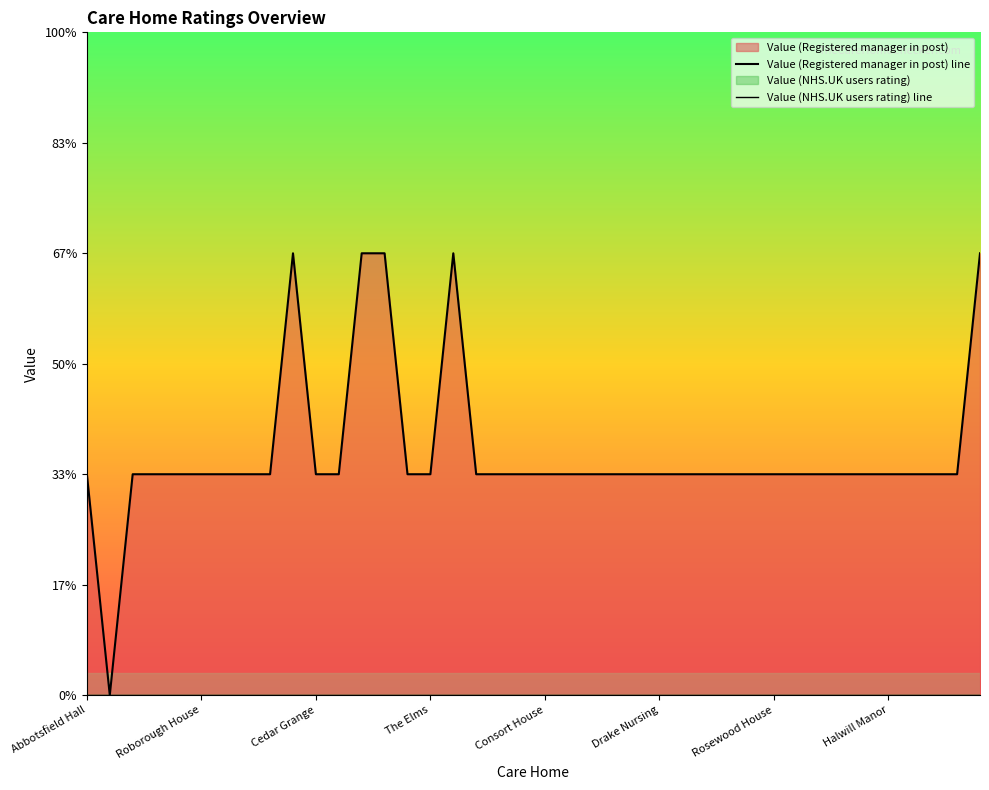

Where is the first local maximum for Value (Registered manager in post) line?

9